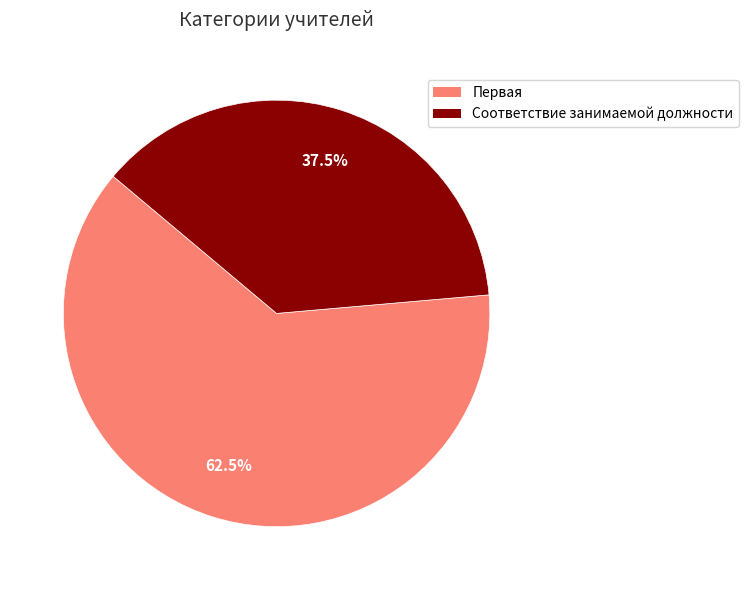

Rank the categories by value from highest to lowest.

Первая, Соответствие занимаемой должности